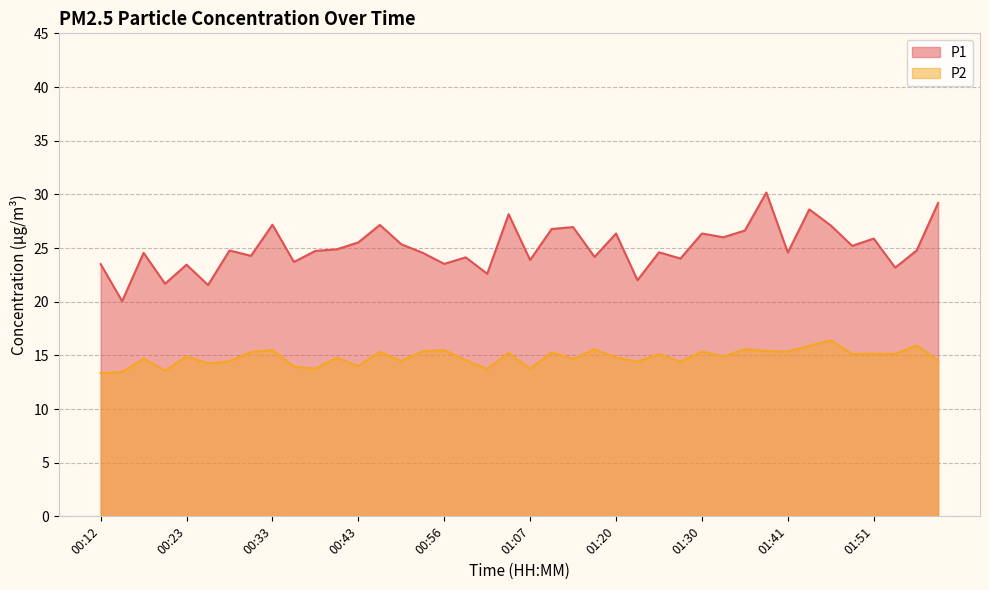

What is the sum of all P1 values?

1001.6